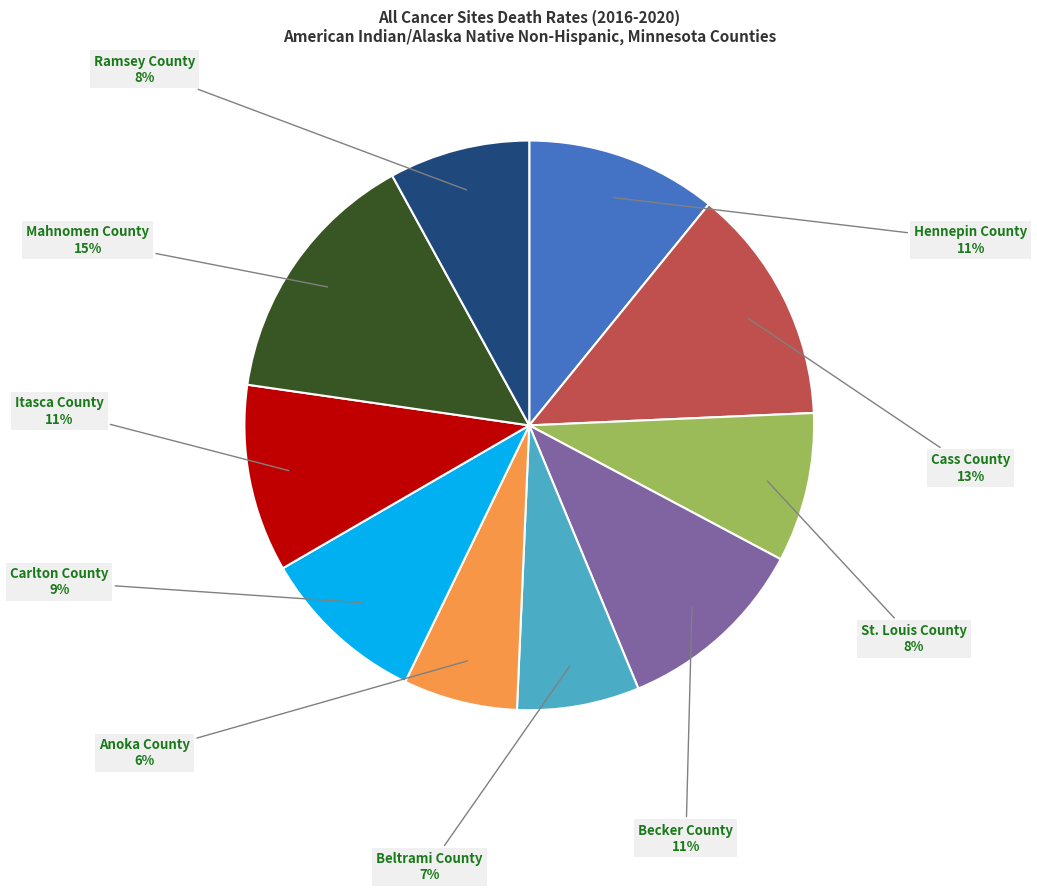

To the nearest percent, what portion does Ramsey County represent?

8%